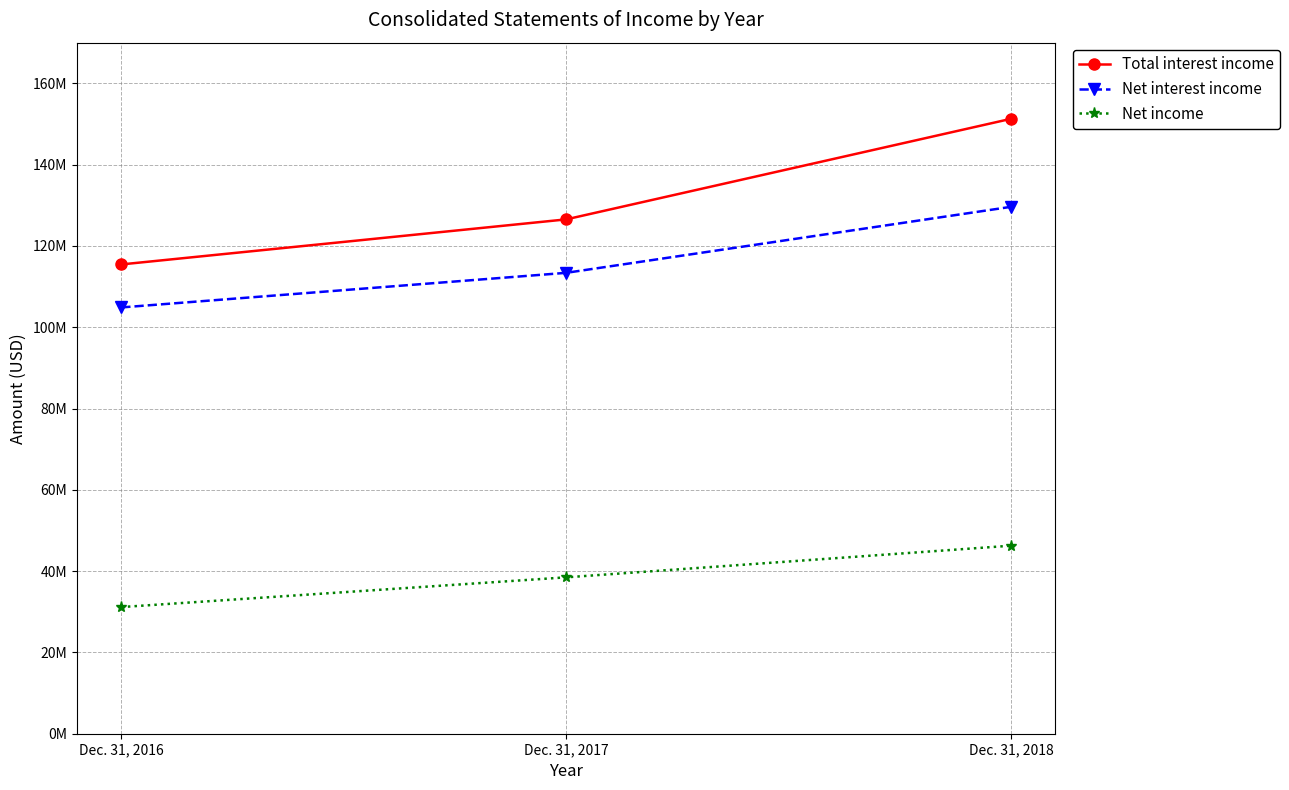

Which has a higher value, Dec. 31, 2017 or Dec. 31, 2016?

Dec. 31, 2017